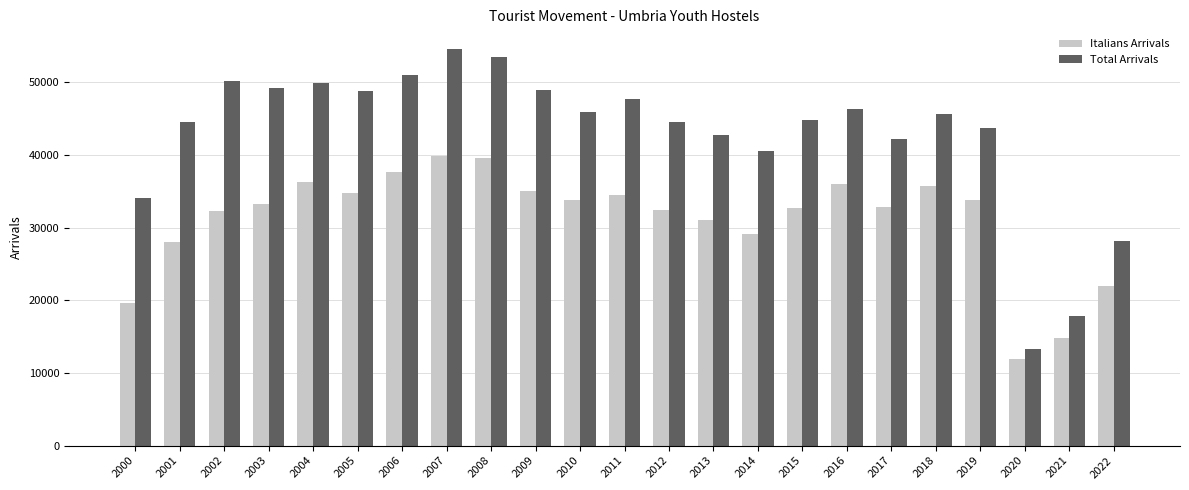

Between 2003 and 2022, which series saw the biggest shift?

Total Arrivals